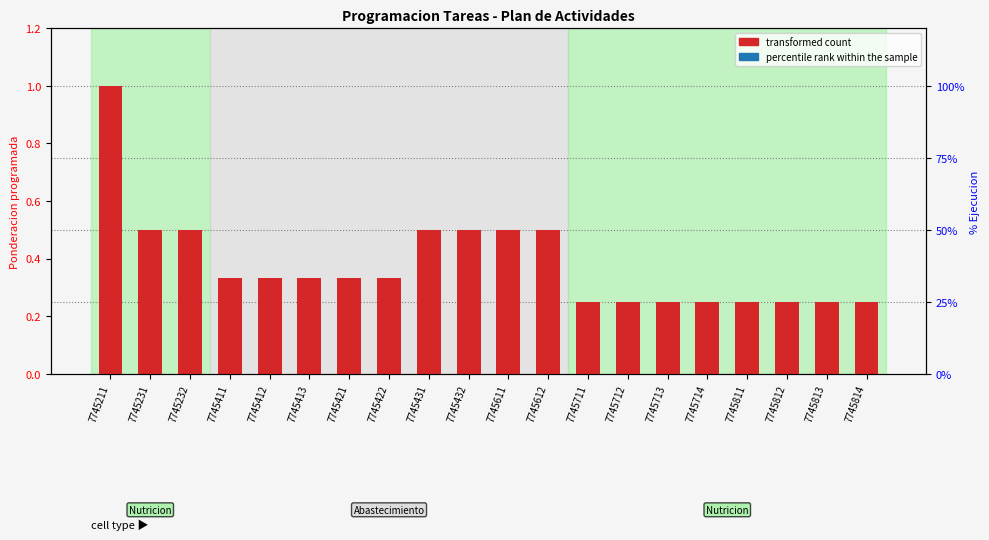

What is the difference between the maximum and minimum values in the transformed count series?

0.8